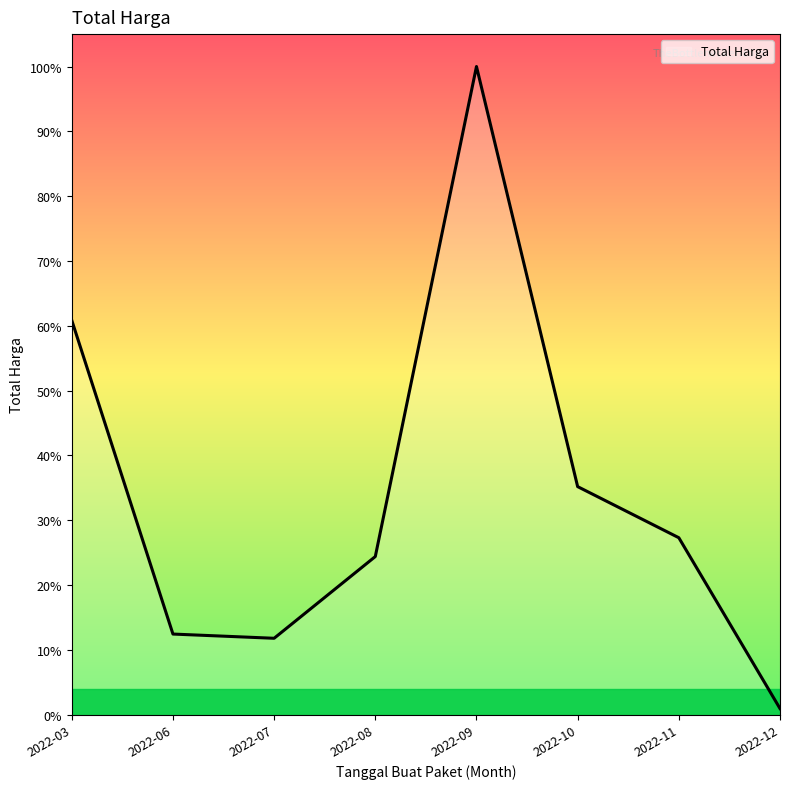

At which category does the data reach its first local peak?

2022-09